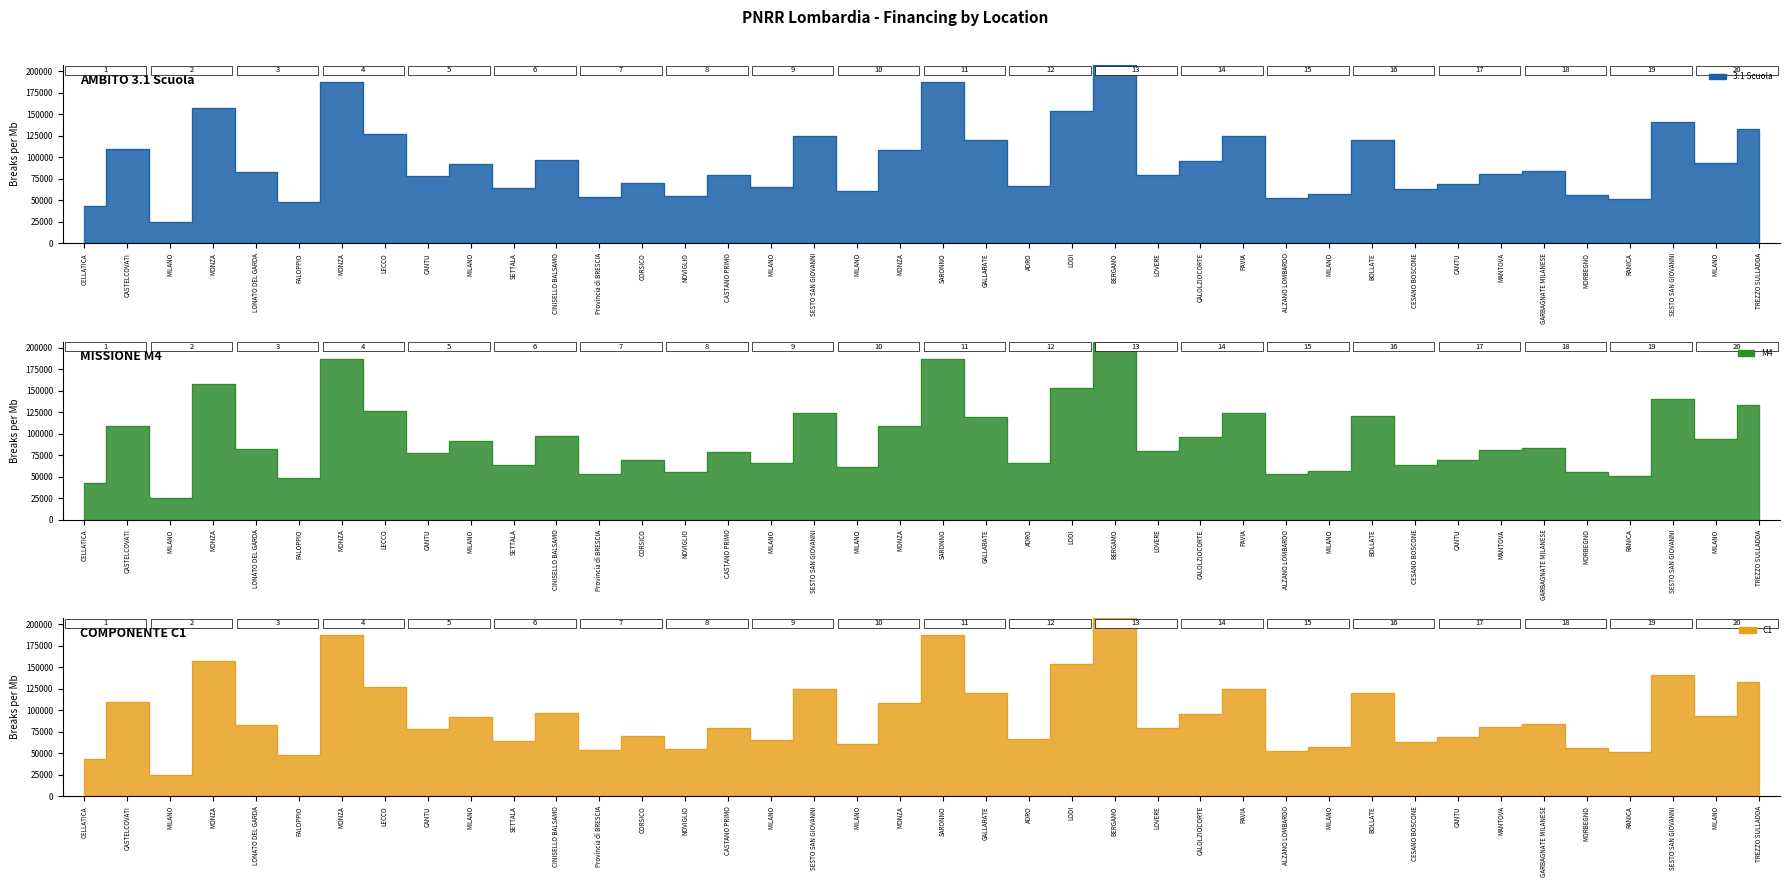

True or false: 3.1 Scuola has a value of 91645.8 at MILANO.

True